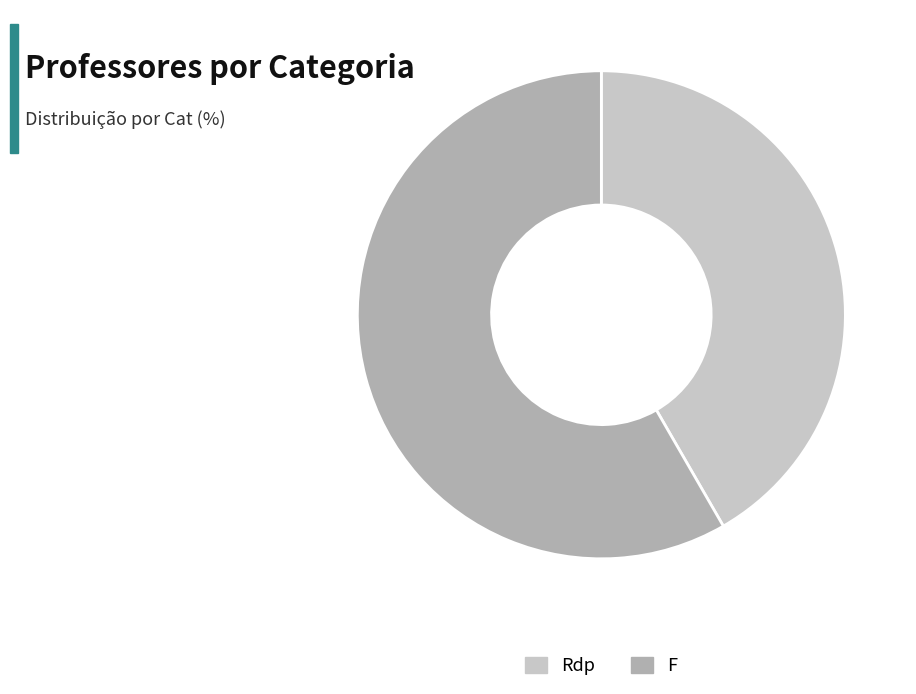

Combined, do F and Rdp account for over 50%?

Yes